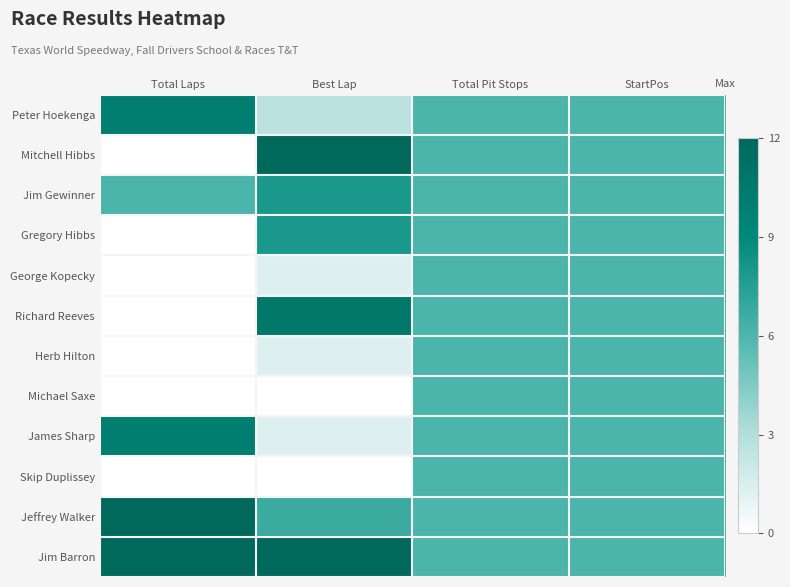

Reading right to left, what are all the values shown in this chart?

Peter Hoekenga: StartPos=0.5	Total Pit Stops=0.5	Best Lap=0.2	Total Laps=0.8
Mitchell Hibbs: StartPos=0.5	Total Pit Stops=0.5	Best Lap=1.0	Total Laps=0.0
Jim Gewinner: StartPos=0.5	Total Pit Stops=0.5	Best Lap=0.7	Total Laps=0.5
Gregory Hibbs: StartPos=0.5	Total Pit Stops=0.5	Best Lap=0.7	Total Laps=0.0
George Kopecky: StartPos=0.5	Total Pit Stops=0.5	Best Lap=0.1	Total Laps=0.0
Richard Reeves: StartPos=0.5	Total Pit Stops=0.5	Best Lap=0.9	Total Laps=0.0
Herb Hilton: StartPos=0.5	Total Pit Stops=0.5	Best Lap=0.1	Total Laps=0.0
Michael Saxe: StartPos=0.5	Total Pit Stops=0.5	Best Lap=0.0	Total Laps=0.0
James Sharp: StartPos=0.5	Total Pit Stops=0.5	Best Lap=0.1	Total Laps=0.8
Skip Duplissey: StartPos=0.5	Total Pit Stops=0.5	Best Lap=0.0	Total Laps=0.0
Jeffrey Walker: StartPos=0.5	Total Pit Stops=0.5	Best Lap=0.6	Total Laps=1.0
Jim Barron: StartPos=0.5	Total Pit Stops=0.5	Best Lap=1.0	Total Laps=1.0